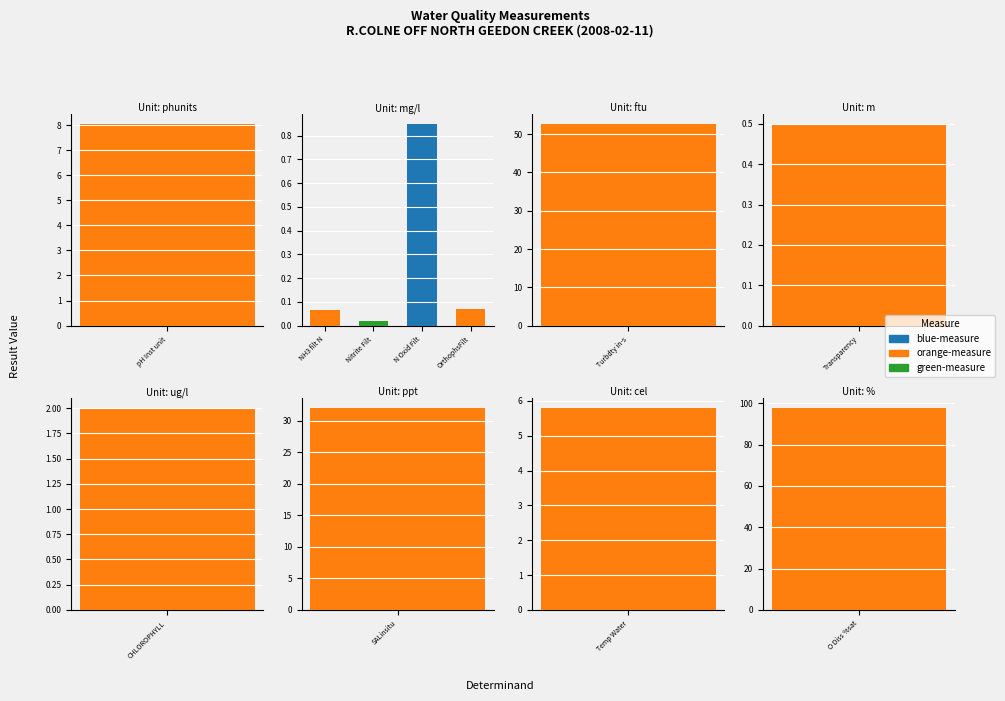

Rank the categories by value from lowest to highest.

Nitrite Filt, NH3 filt N, OrthophsFilt, Transparency, N Oxid Filt, CHLOROPHYLL, Temp Water, pH Inst unit, SALinsitu, Turbdty in-s, O Diss %sat